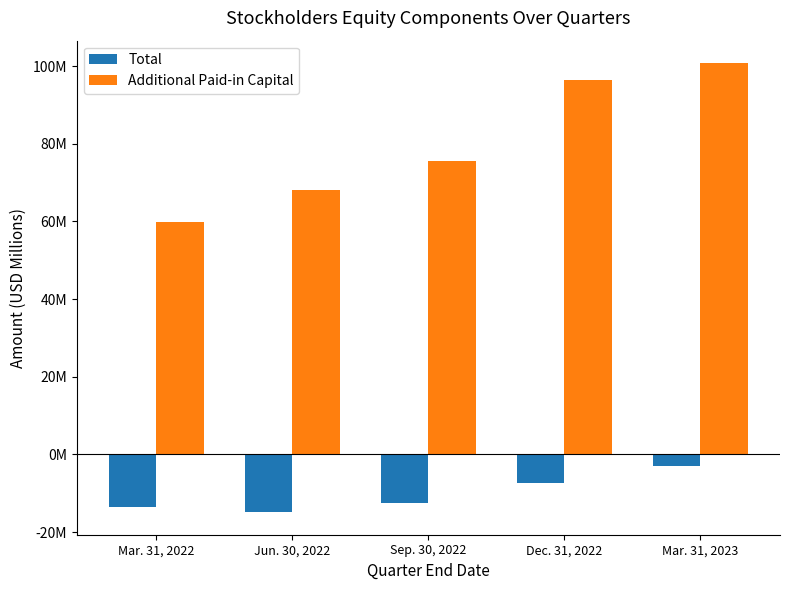

Are the bars grouped side by side (vs. stacked)?

Yes